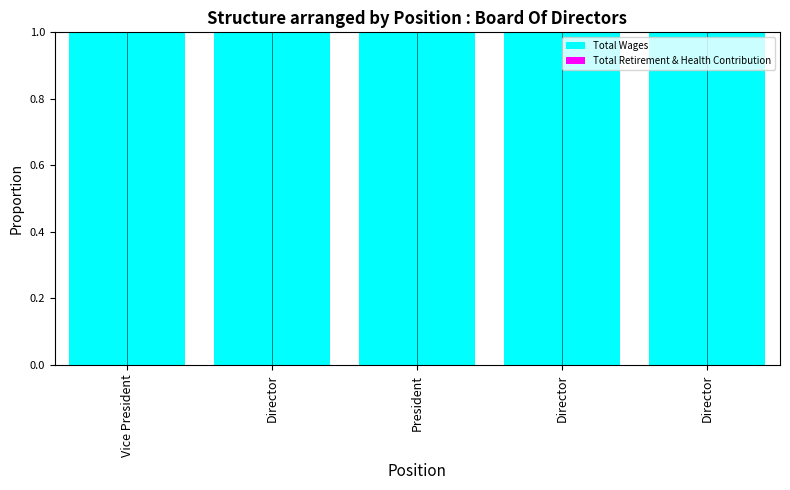

Is the value of Total Wages at President greater than the value of Total Retirement & Health Contribution at Director?

Yes